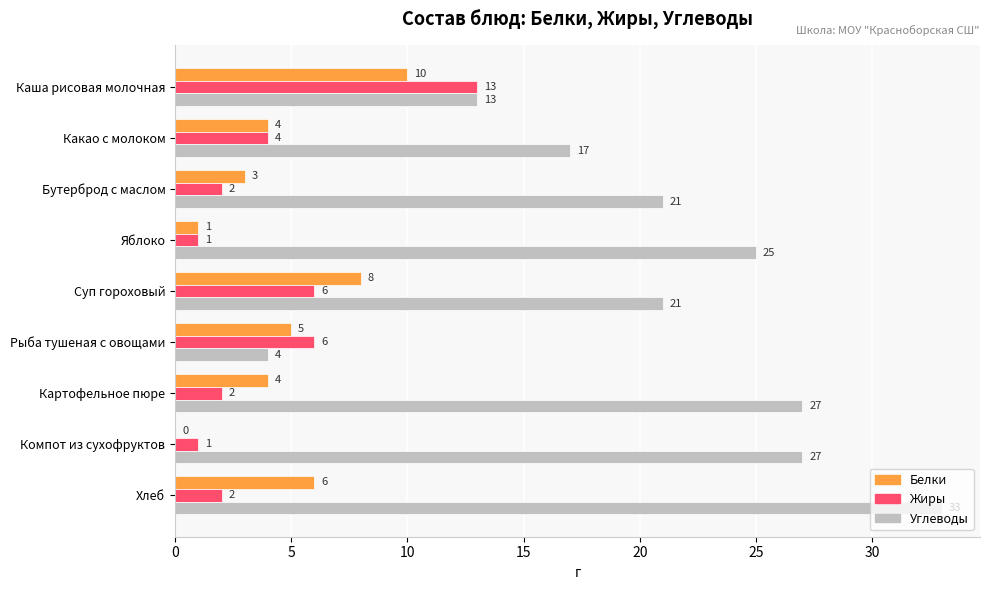

Between Суп гороховый and Картофельное пюре, which series saw the biggest shift?

Углеводы